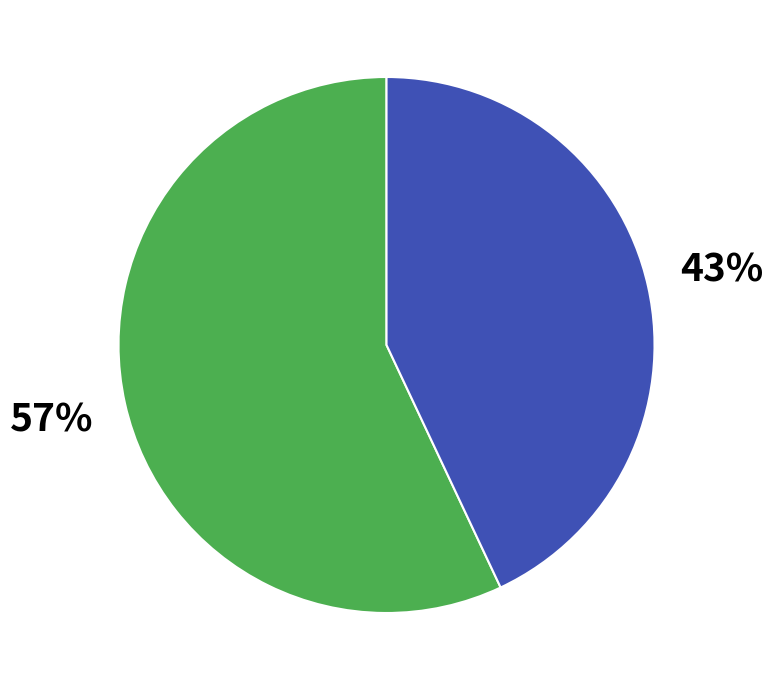

To the nearest percent, what is the average slice percentage?

50%